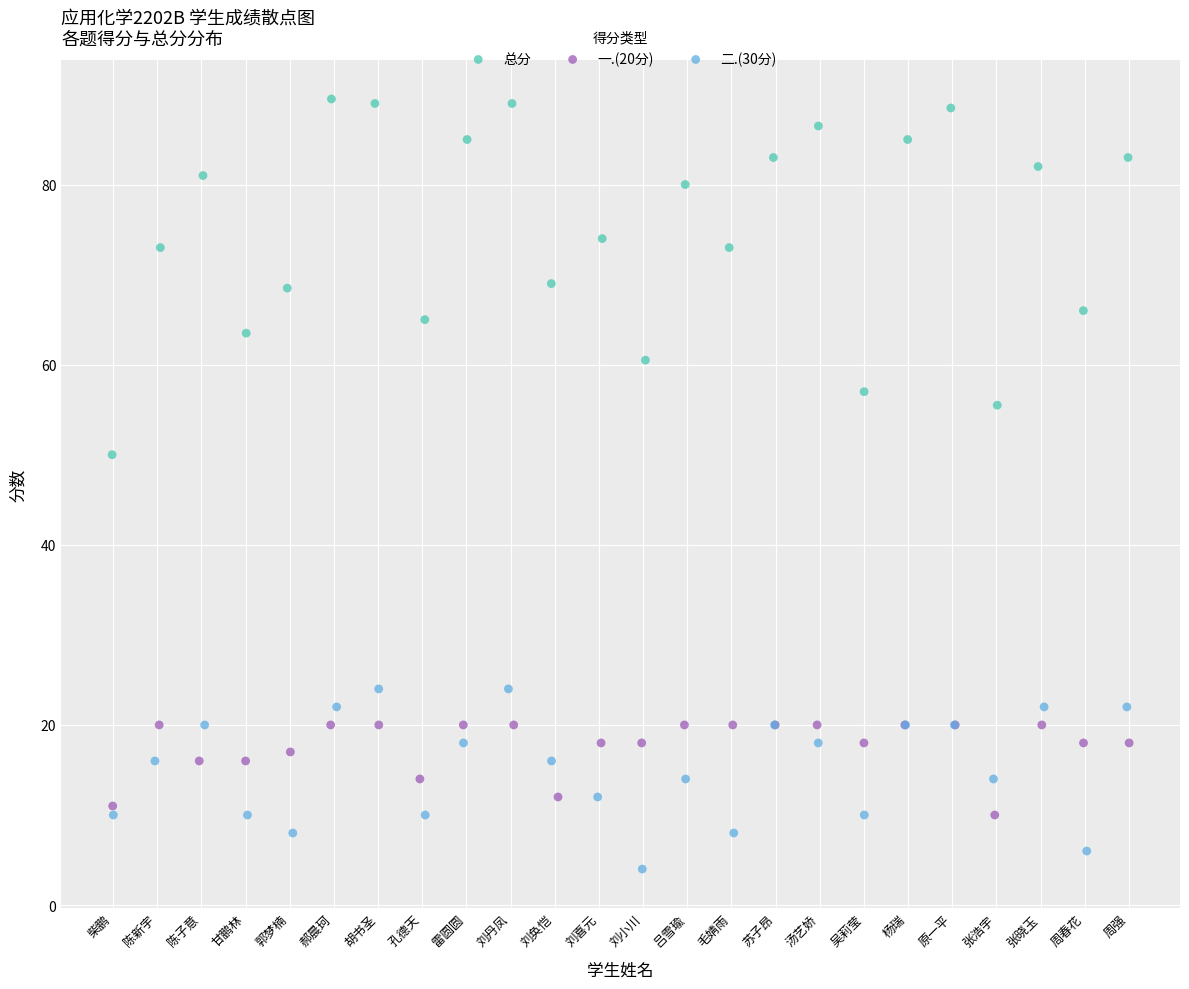

Which series contains the lowest Y value?

二.(30分)